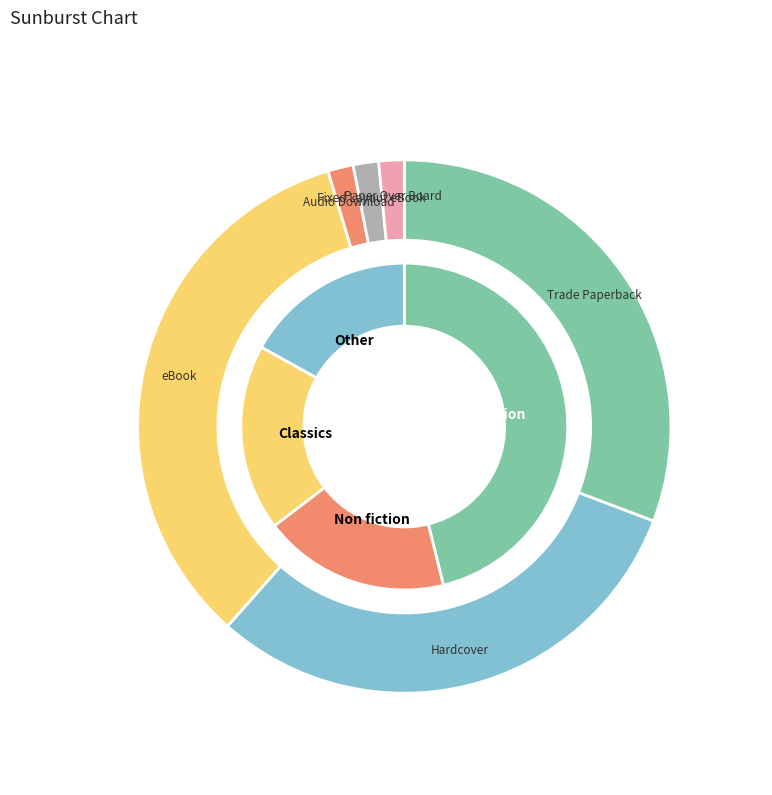

The Trade Paperback slice represents 18% of the pie. True or false?

False